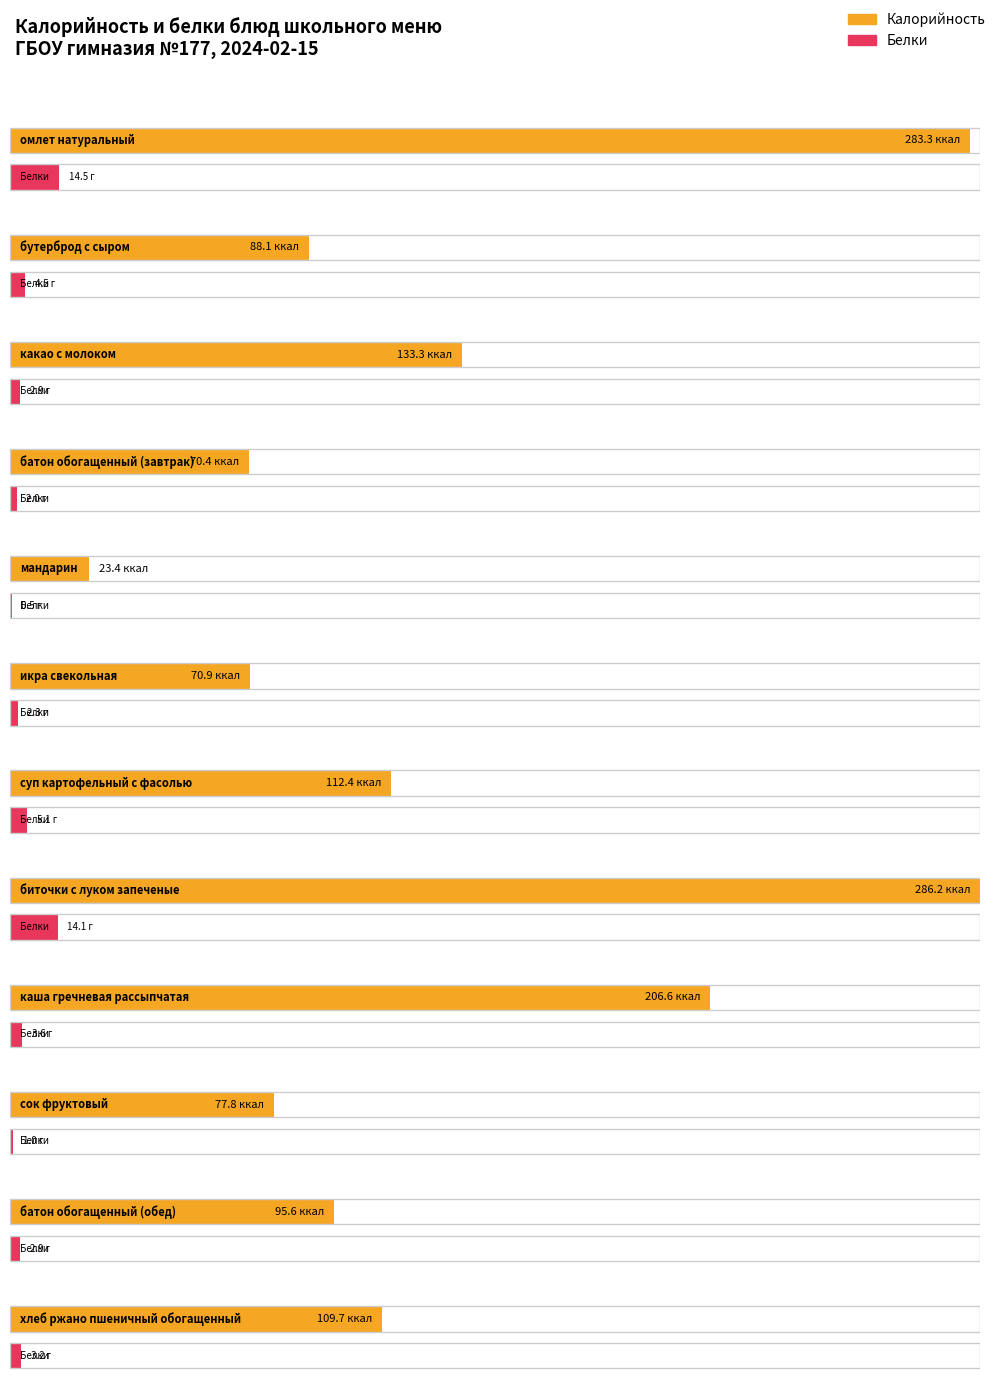

What is the total value across all series at икра свекольная?

73.2